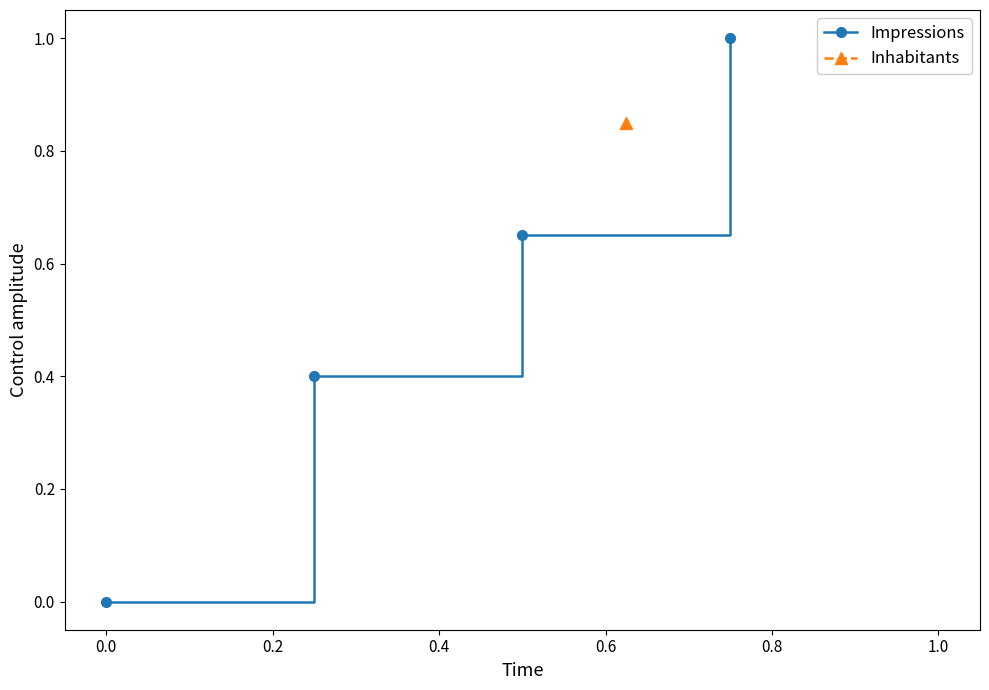

What is the highest value of the Impressions series?

1.0